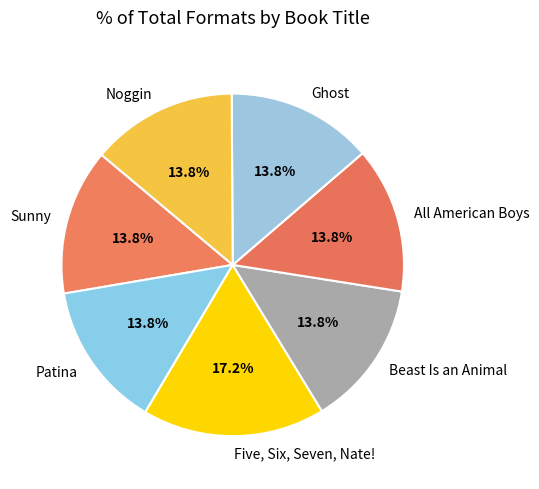

True or false: Ghost accounts for 14% of the total.

True